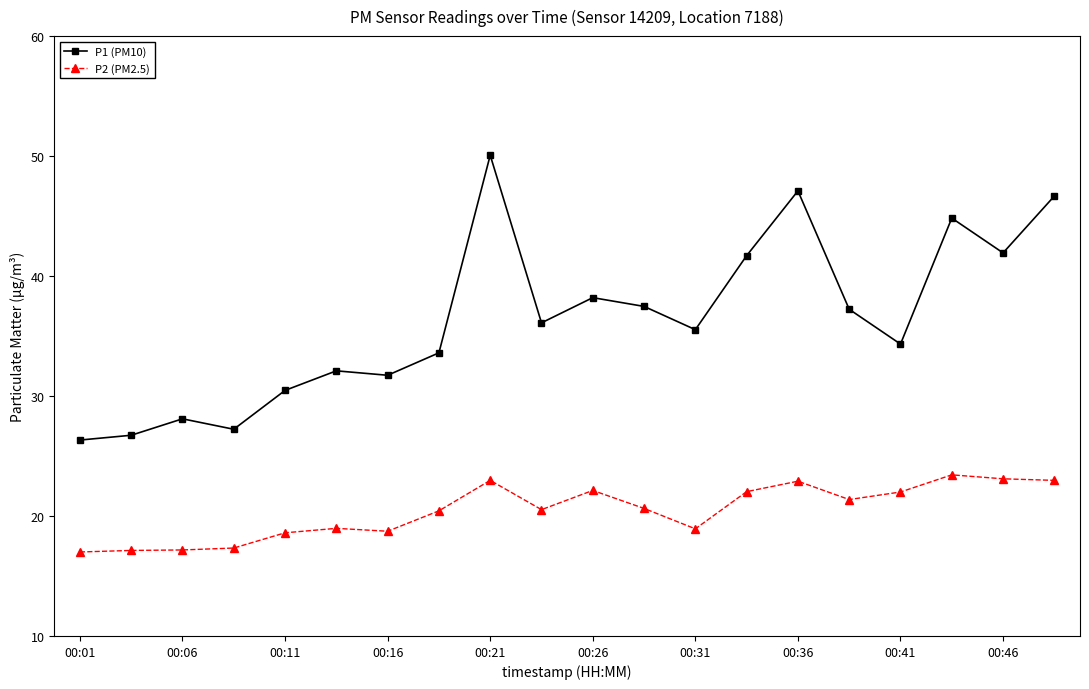

What is the sum of all P1 (PM10) values?

727.5